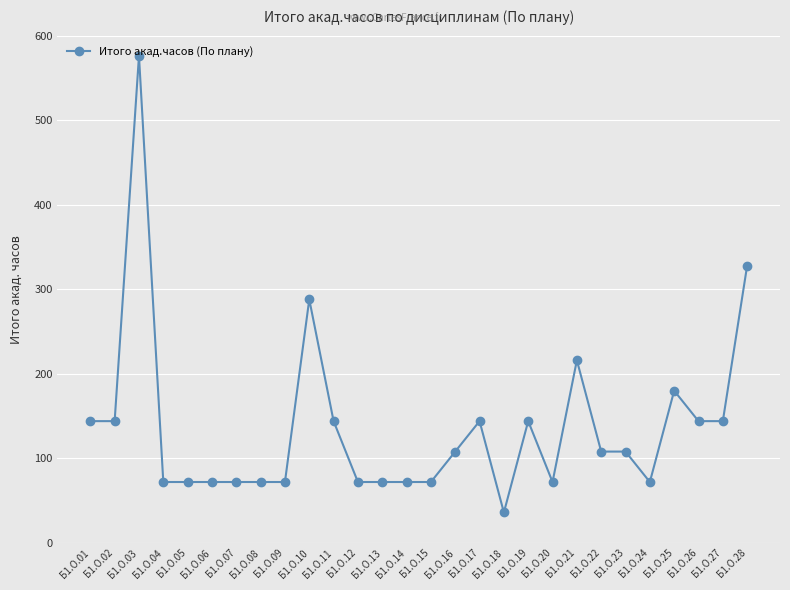

True or false: the data has more than 0 interior local peaks.

True